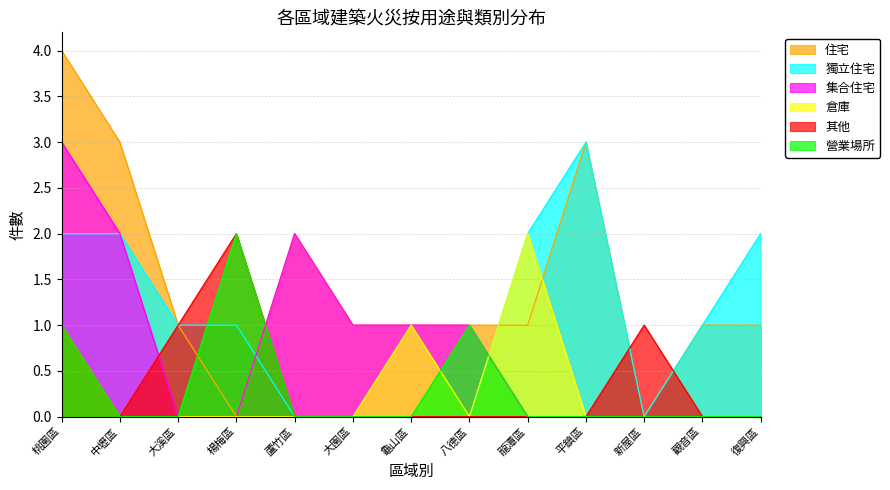

List the labels in order of 集合住宅 value, smallest first.

大溪區, 楊梅區, 龍潭區, 平鎮區, 新屋區, 觀音區, 復興區, 大園區, 龜山區, 八德區, 中壢區, 蘆竹區, 桃園區